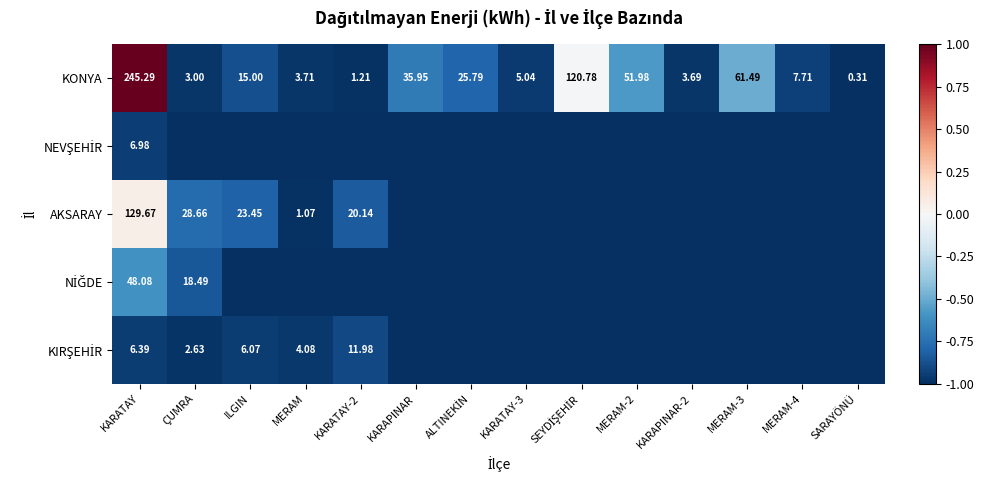

Which label corresponds to the largest value in the chart?

KARATAY